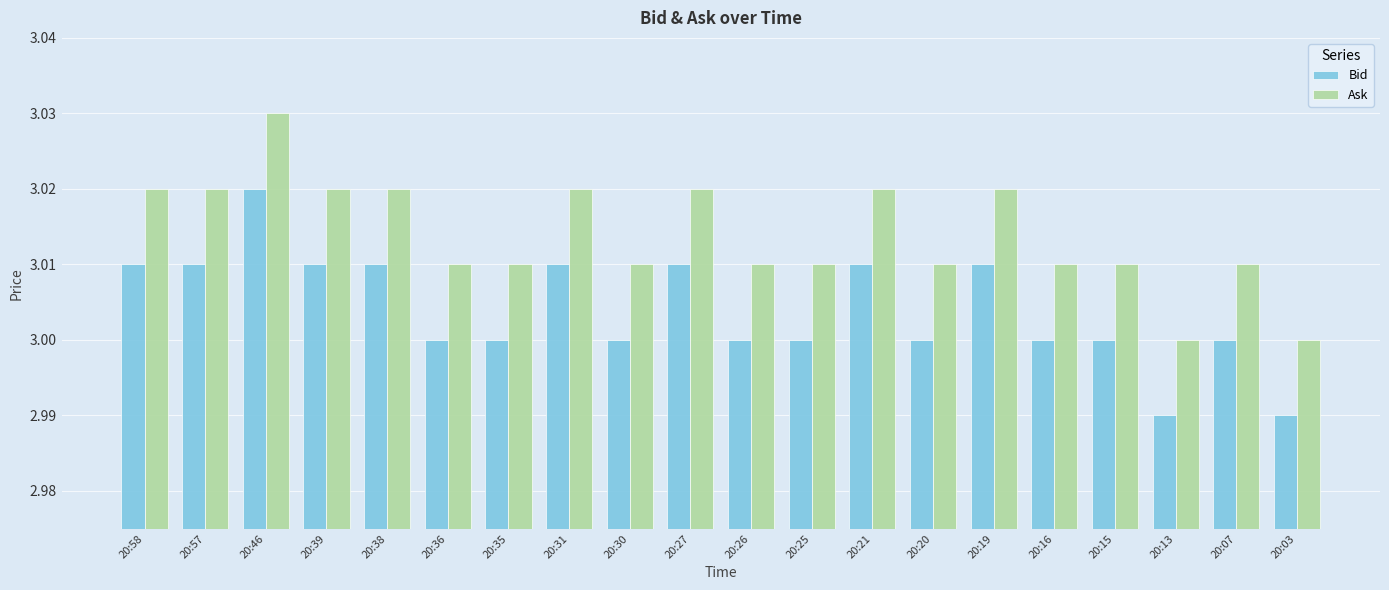

The value of Bid at 20:15 is 3.0. True or false?

True